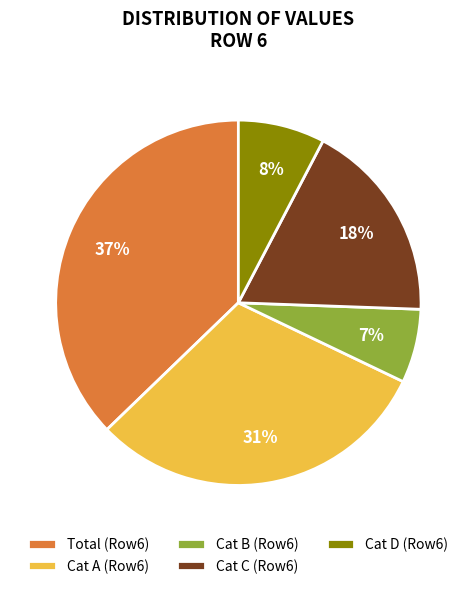

Combined, do Cat A (Row6) and Cat B (Row6) account for over 50%?

No